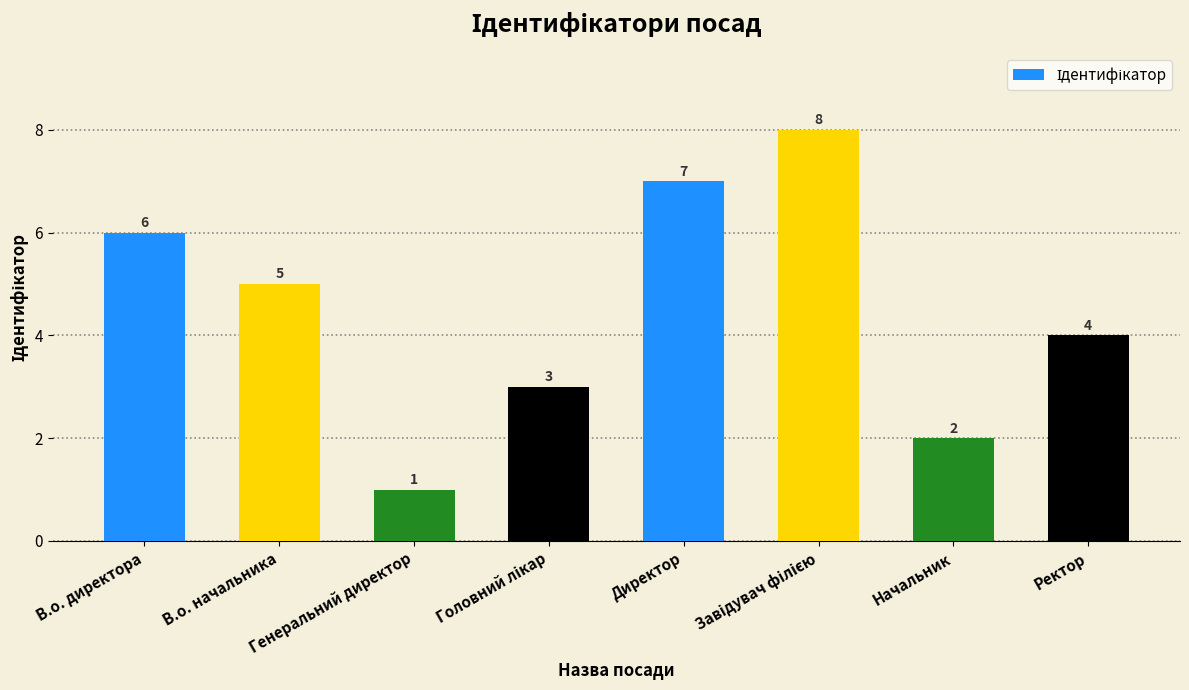

Read the value at Генеральний директор.

1